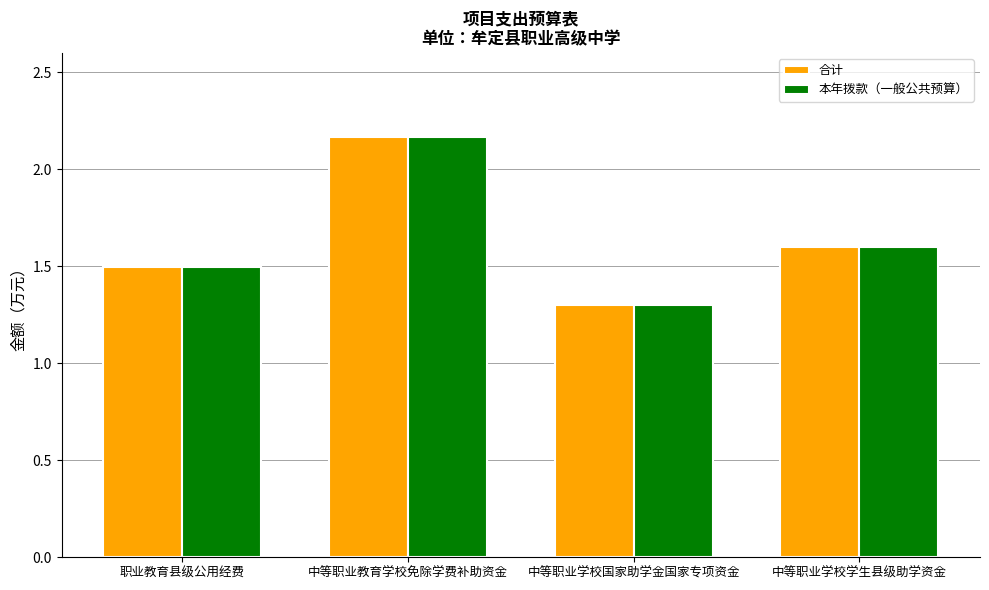

Rank the categories by 本年拨款（一般公共预算） value from highest to lowest.

中等职业教育学校免除学费补助资金, 中等职业学校学生县级助学资金, 职业教育县级公用经费, 中等职业学校国家助学金国家专项资金